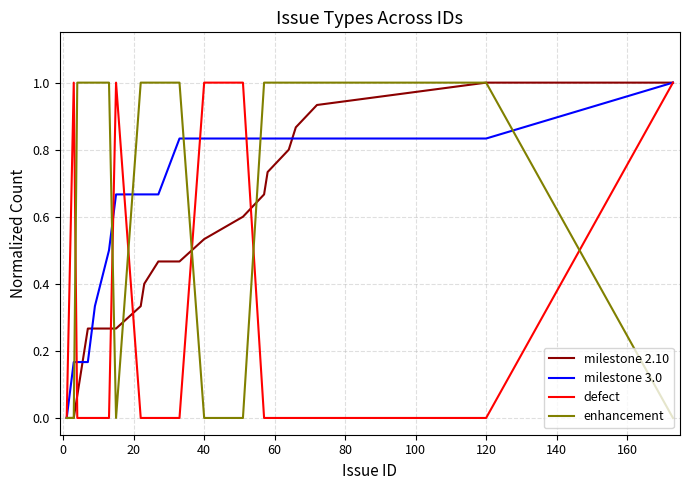

What is the maximum value shown in the chart?

1.0